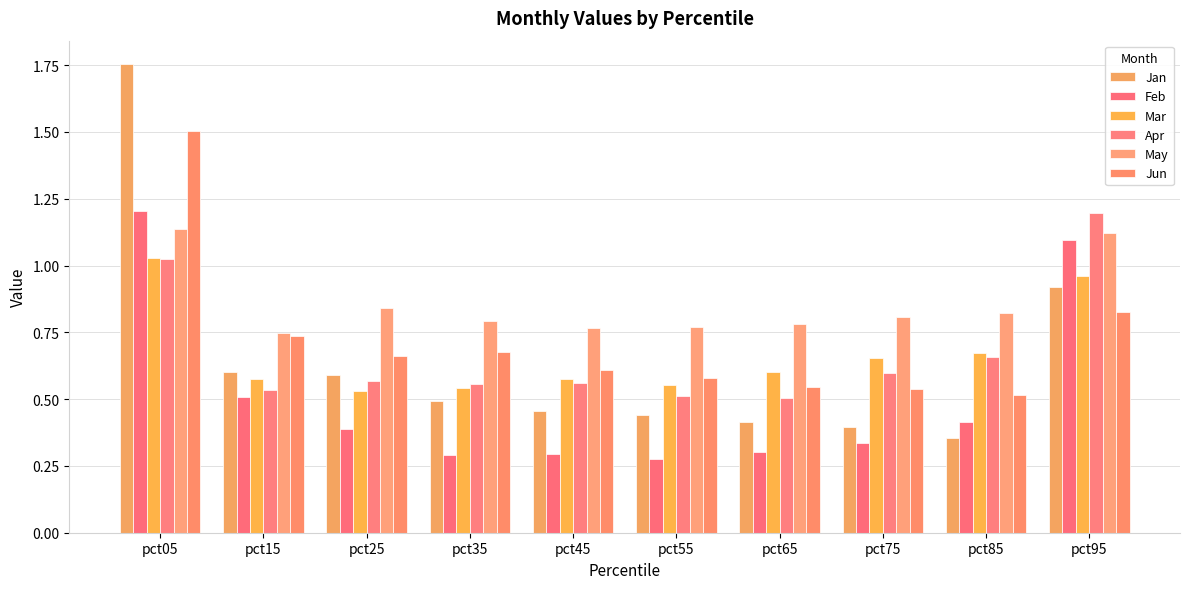

Rank the categories by Mar value from highest to lowest.

pct05, pct95, pct85, pct75, pct65, pct45, pct15, pct55, pct35, pct25